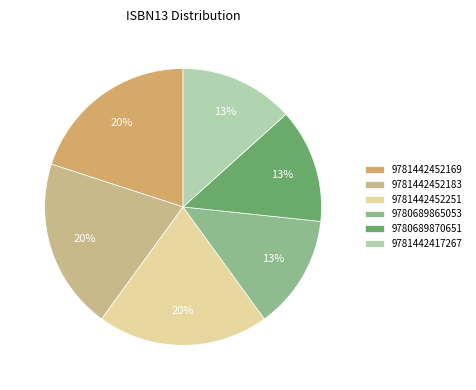

The 9781442452251 slice represents 30% of the pie. True or false?

False